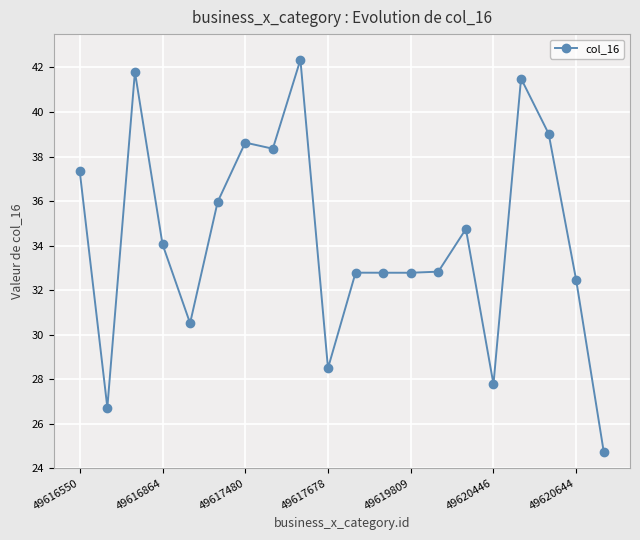

What is the value of the 10th point from the left?

28.5